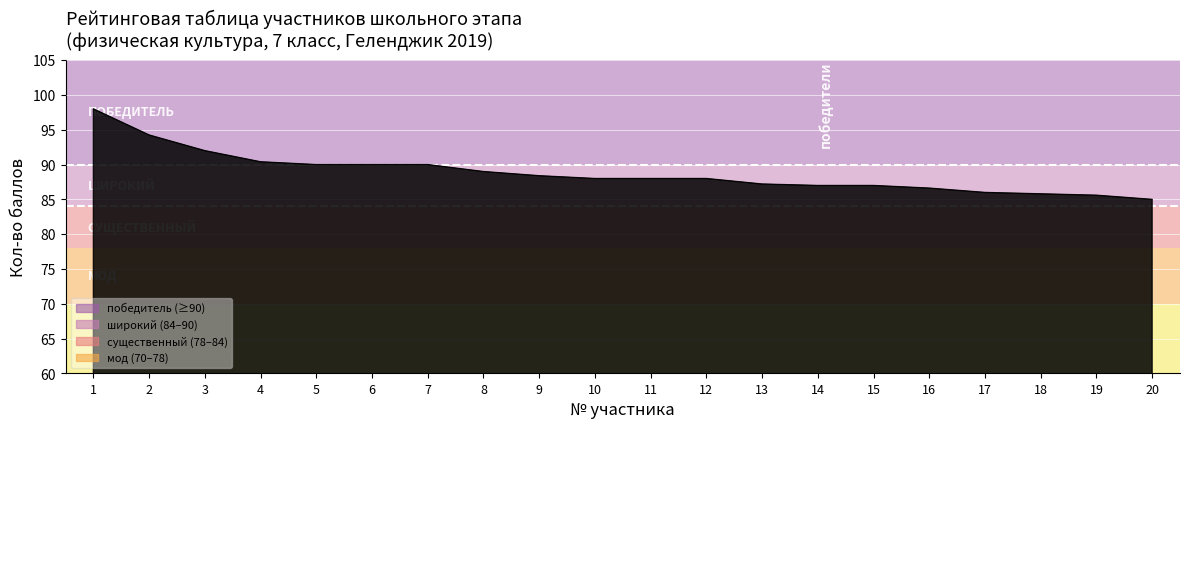

What is the minimum value shown in the chart?

85.0